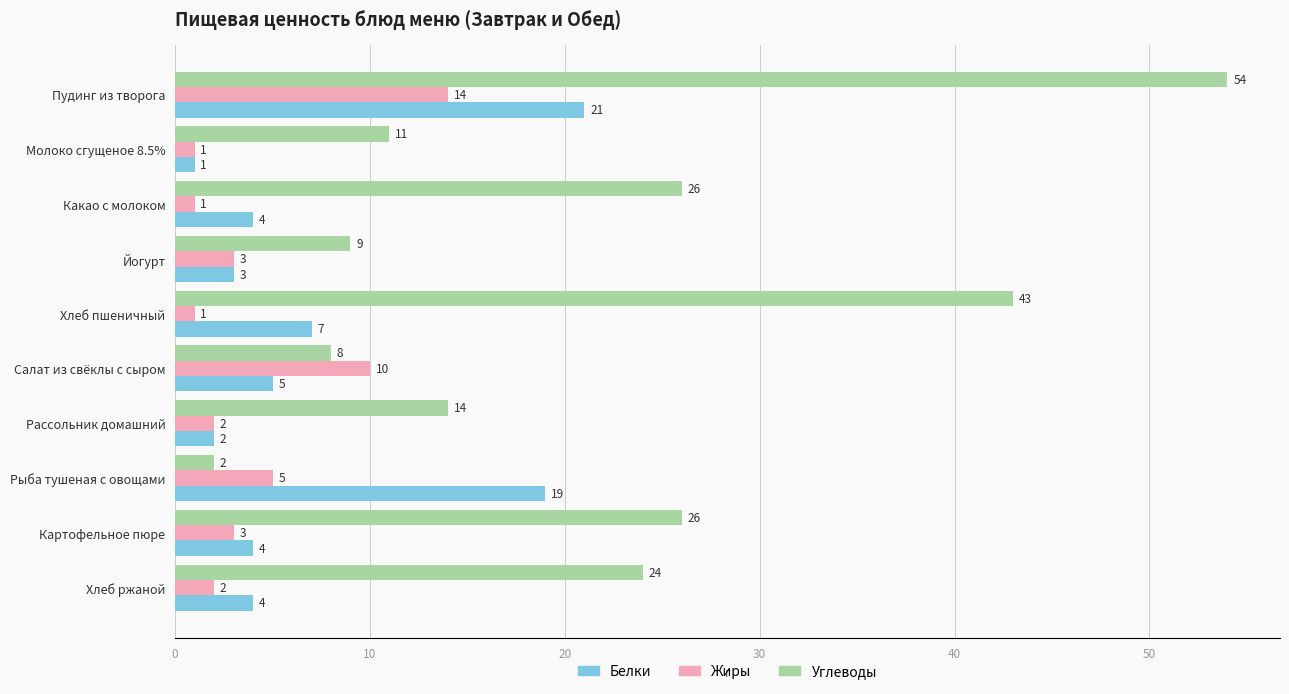

What value does the Углеводы series have at Хлеб пшеничный?

43